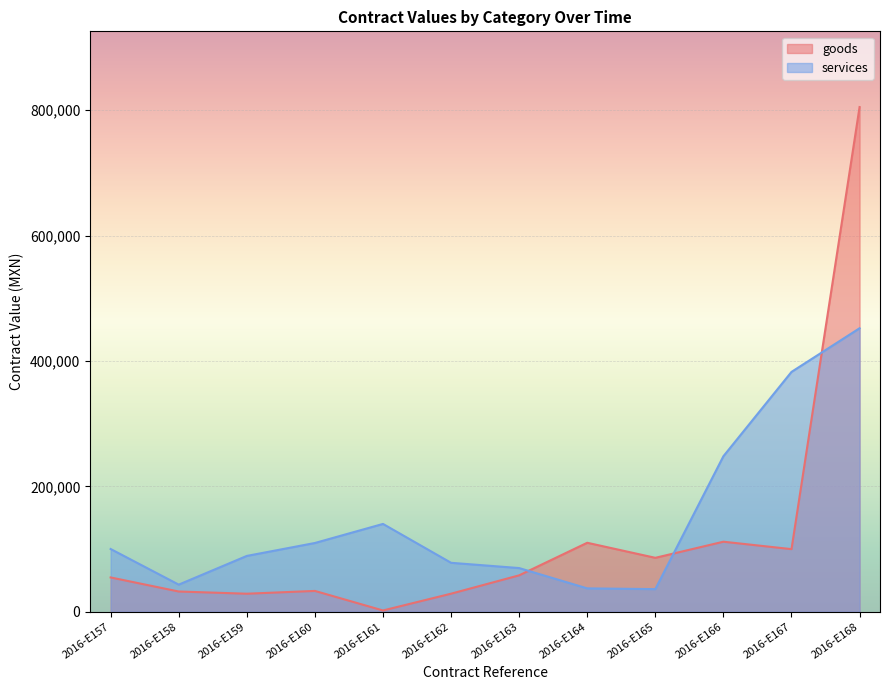

What is the ratio of the value at 2016-E164 to the value at 2016-E163?

1.9